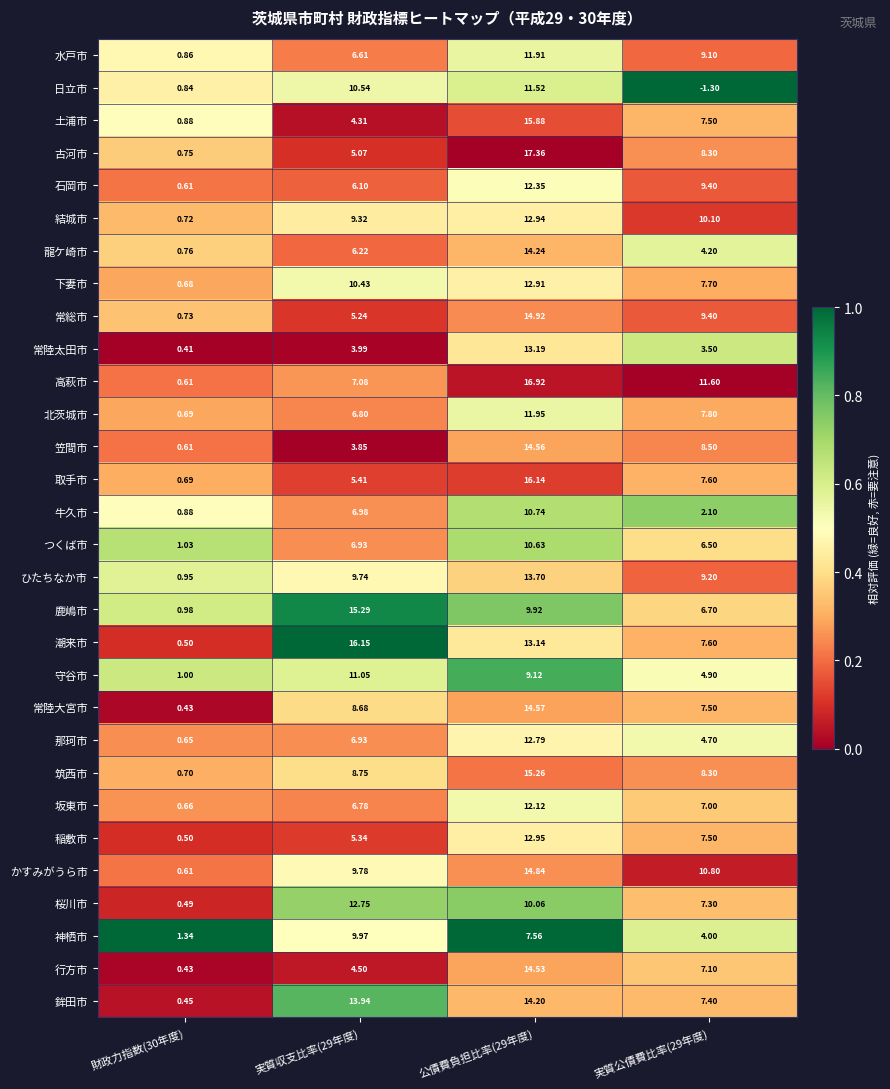

What is the spread (max minus min) of values at 実質公債費比率(29年度)?

12.9